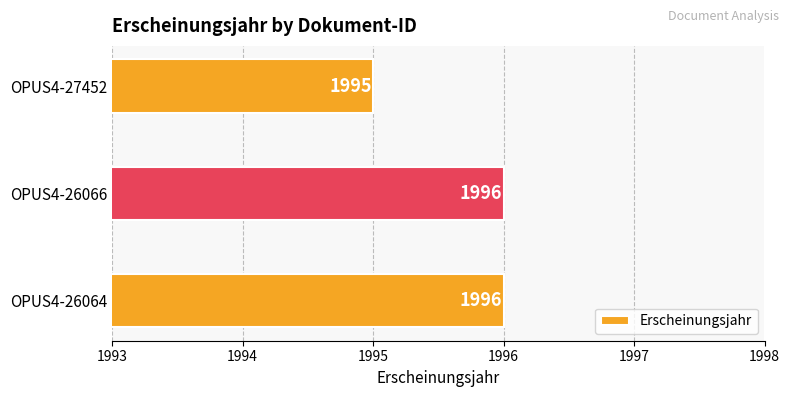

What is the ratio of the value at OPUS4-26066 to the value at OPUS4-27452?

1.0